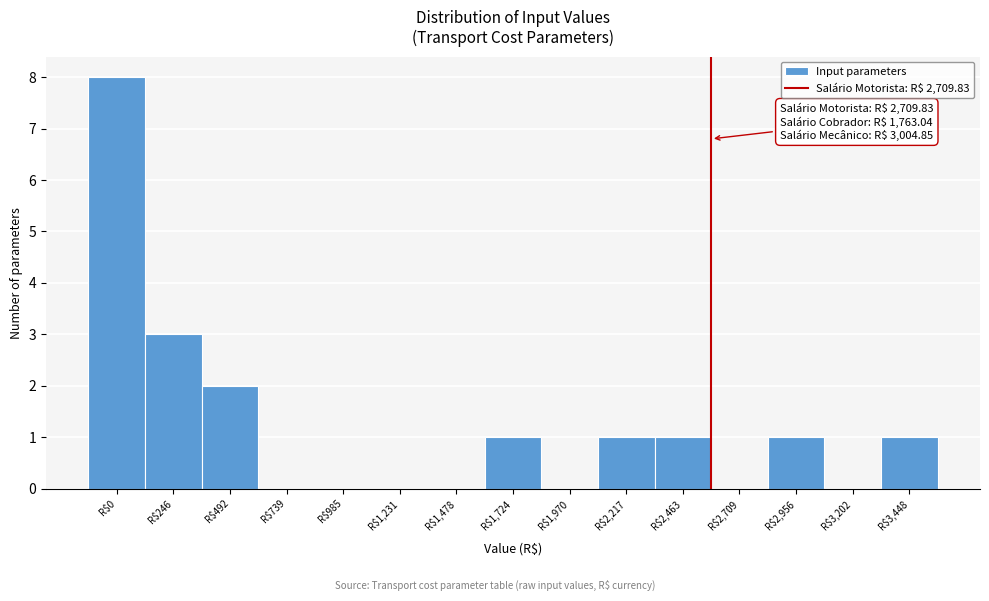

What is the sum of all values?

18